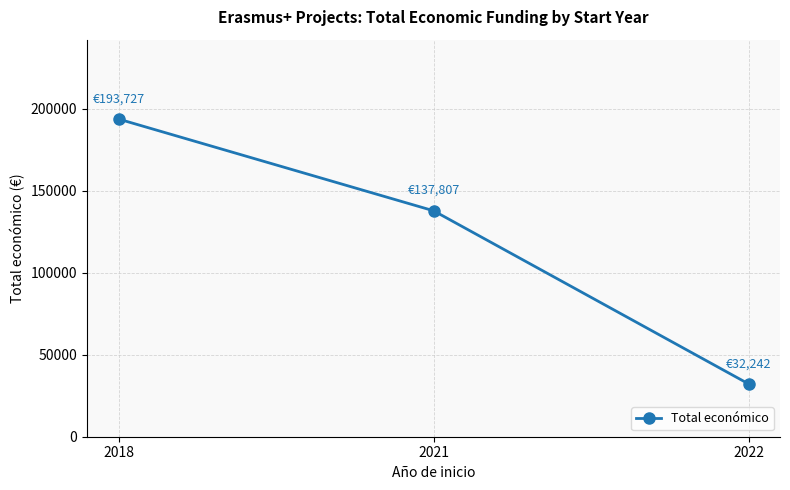

Reading right to left, transcribe all the data shown in this chart.

32242	137807	193727